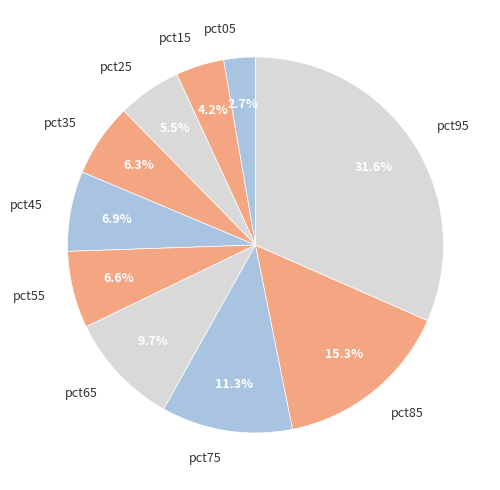

What percentage is the pct15 slice, to the nearest percent?

4%